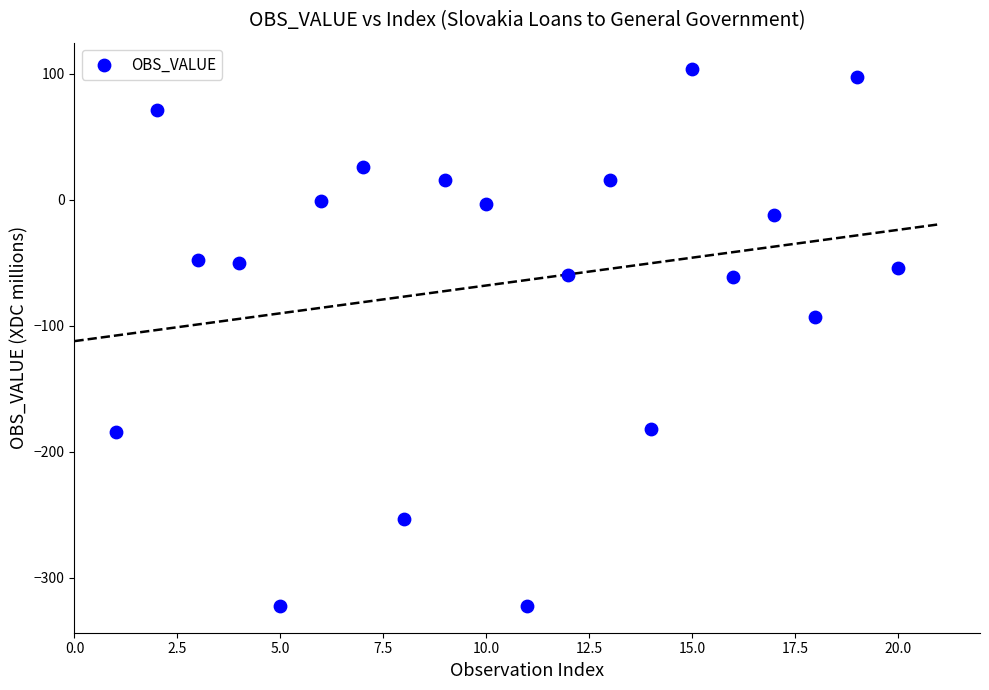

What Y value in the scatter plot is closest to -109?

-93.3